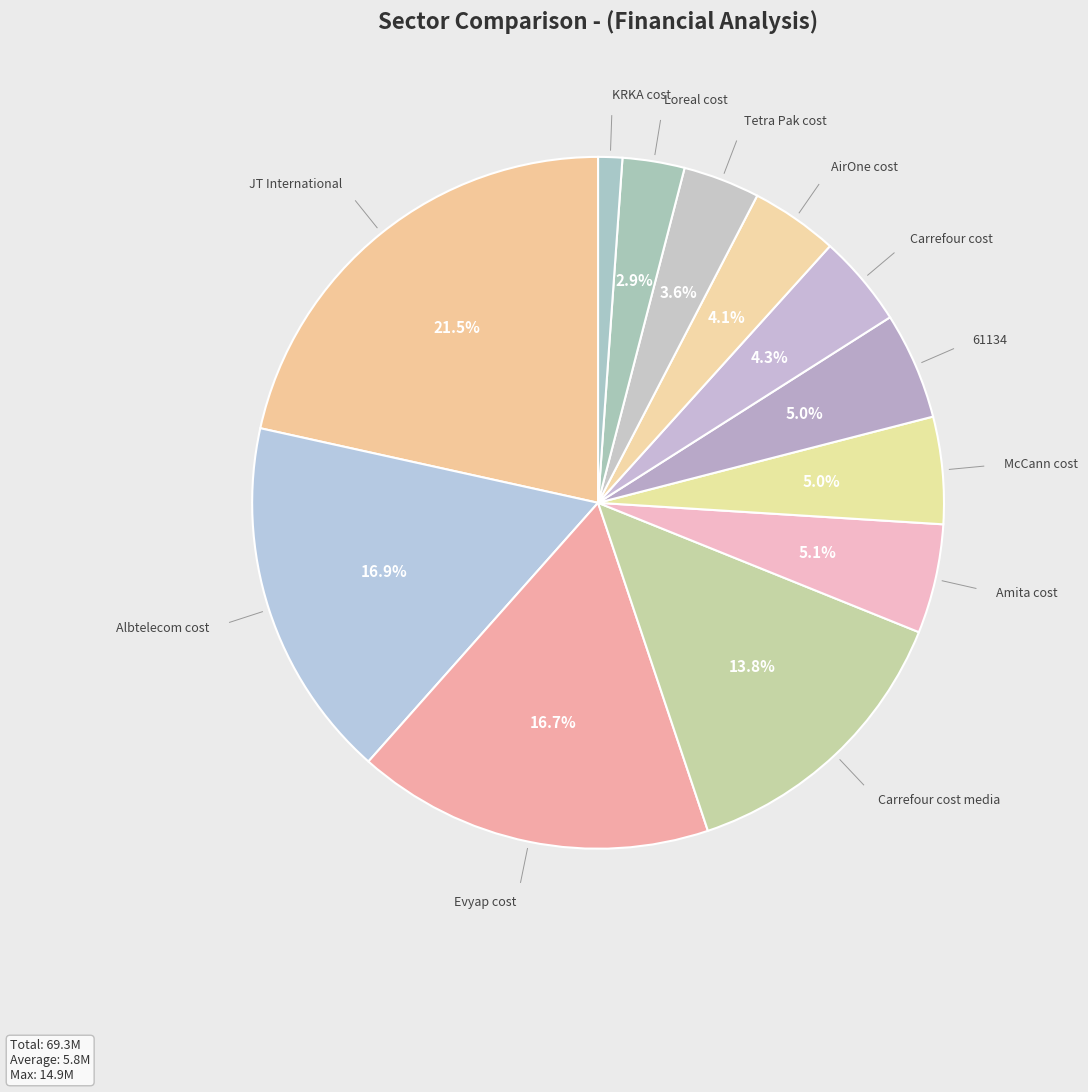

To the nearest percent, what is the average slice percentage?

8%